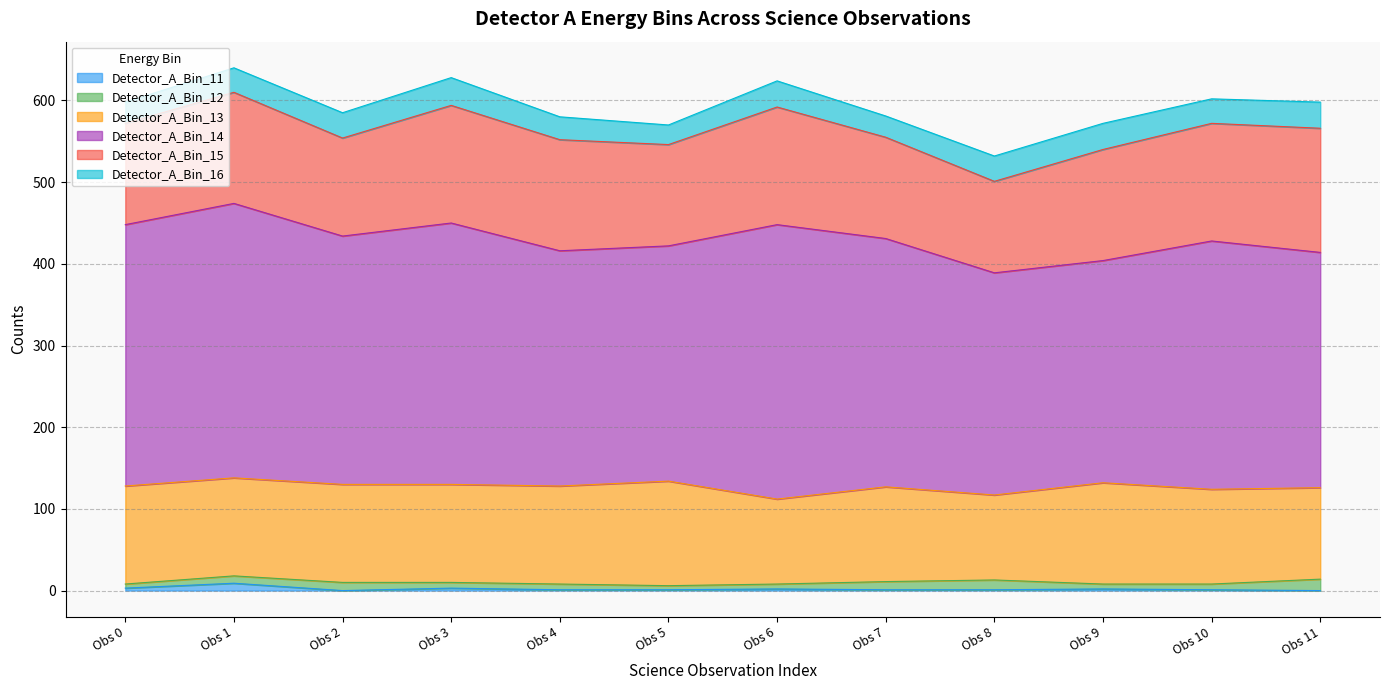

How many interior local valleys does the Detector_A_Bin_11 series have?

1